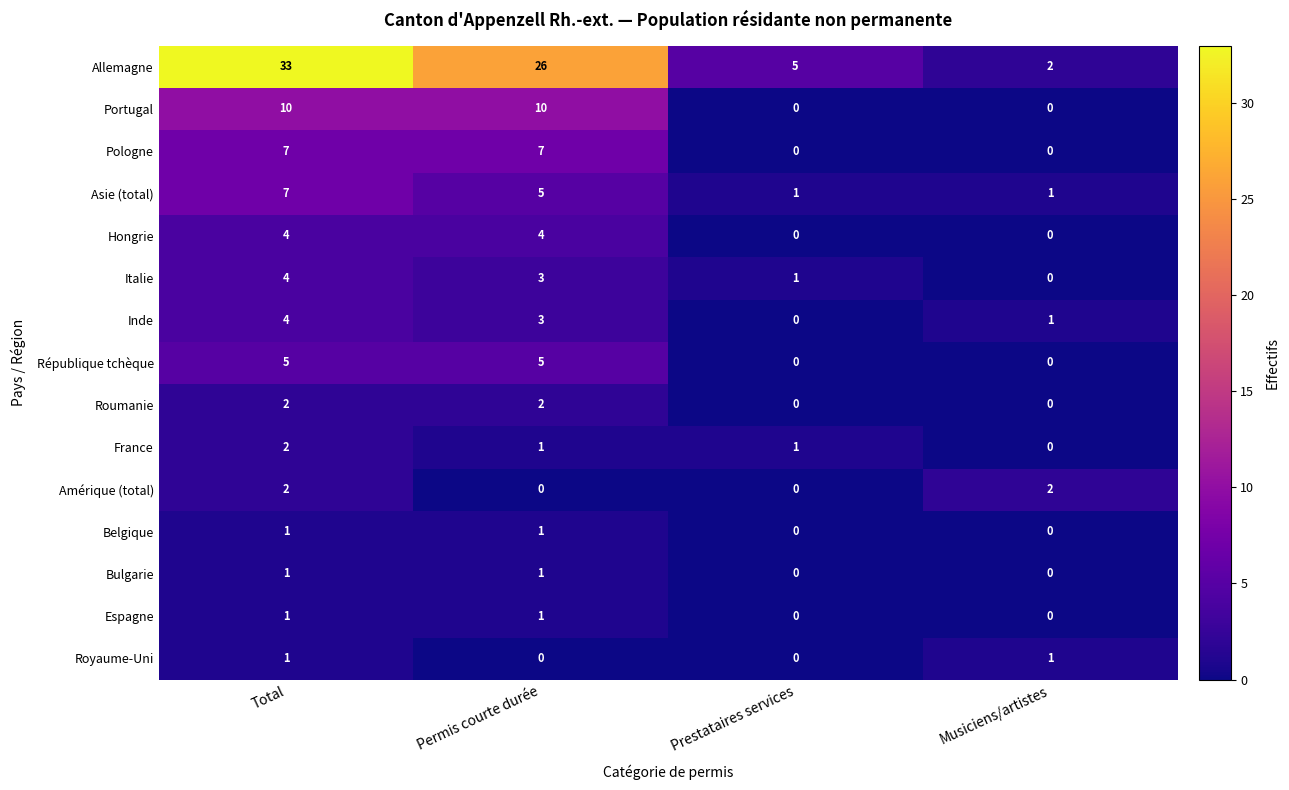

At how many categories does at least one series exceed 21?

2